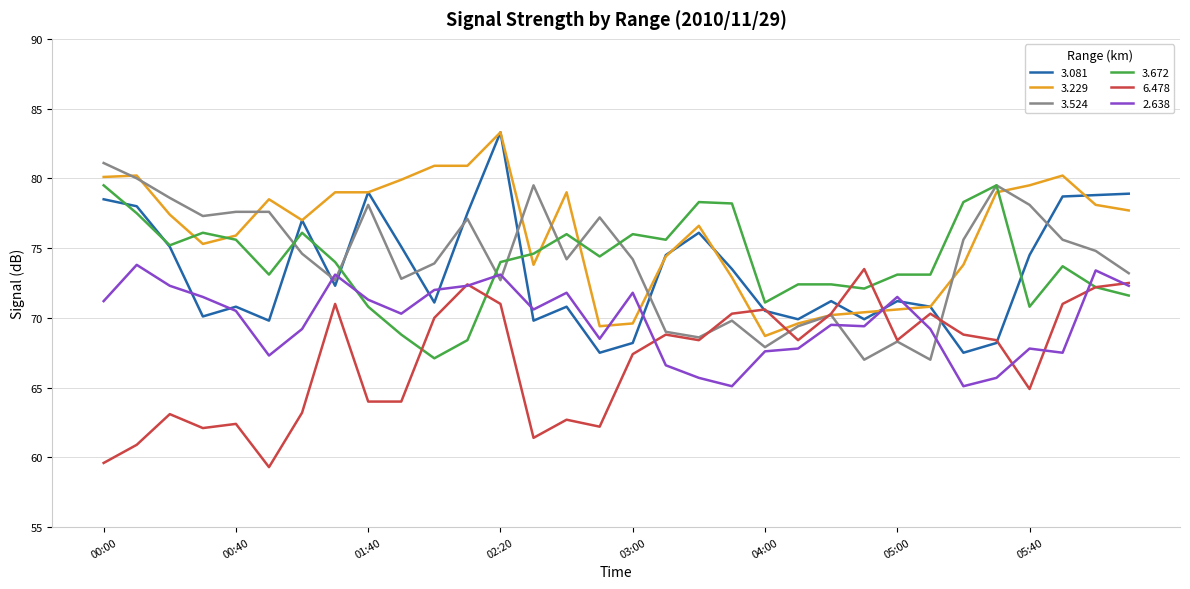

Which series has the widest spread of values?

3.081